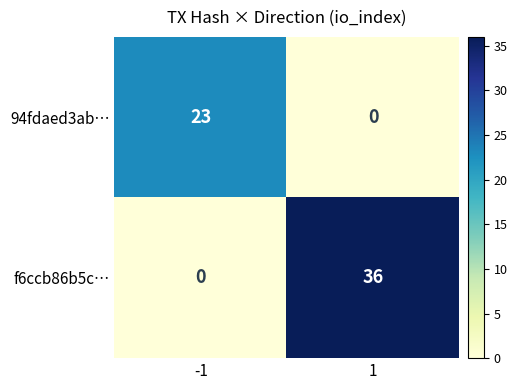

Is the value of 94fdaed3ab… at 1 greater than the value of f6ccb86b5c… at 1?

No